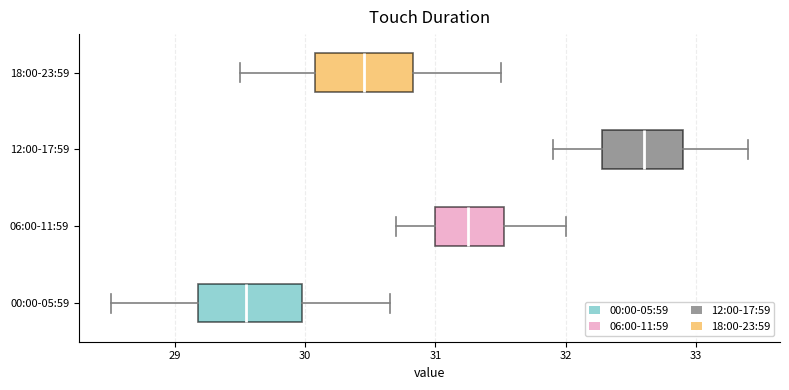

Which box has the furthest to the right median line?

12:00-17:59